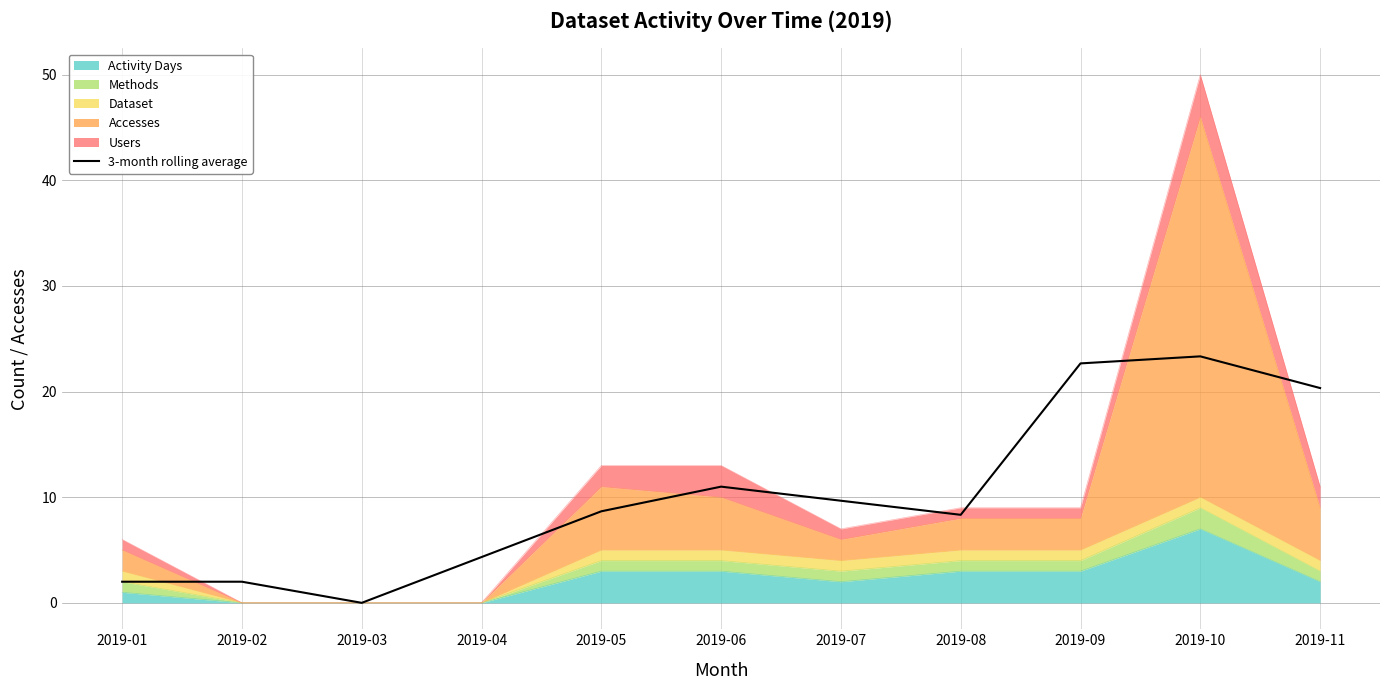

How many interior local valleys (lower than both neighbors) does the data have?

2